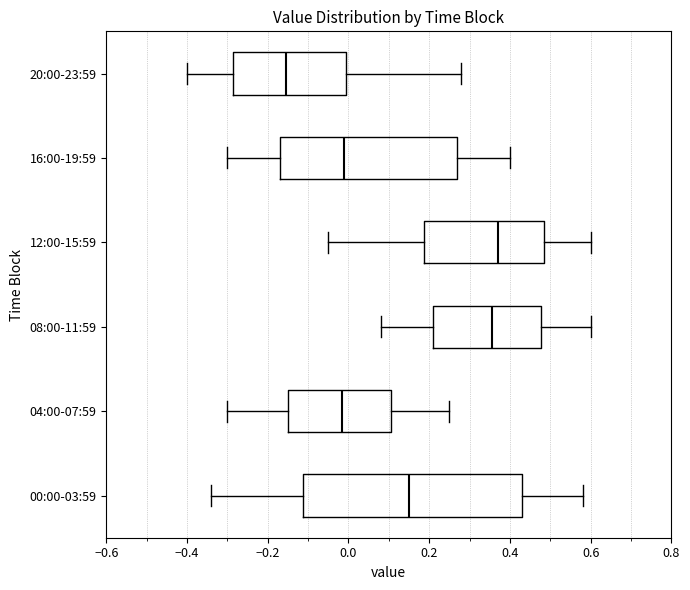

Comparing the boxes themselves (not the whiskers), which one is the widest?

00:00-03:59